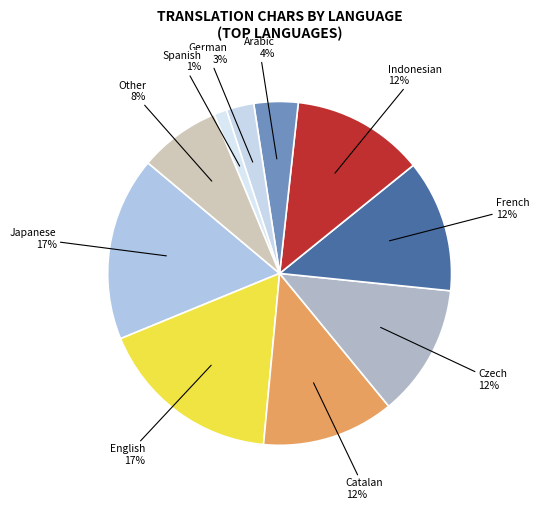

The Catalan slice represents 26% of the pie. True or false?

False